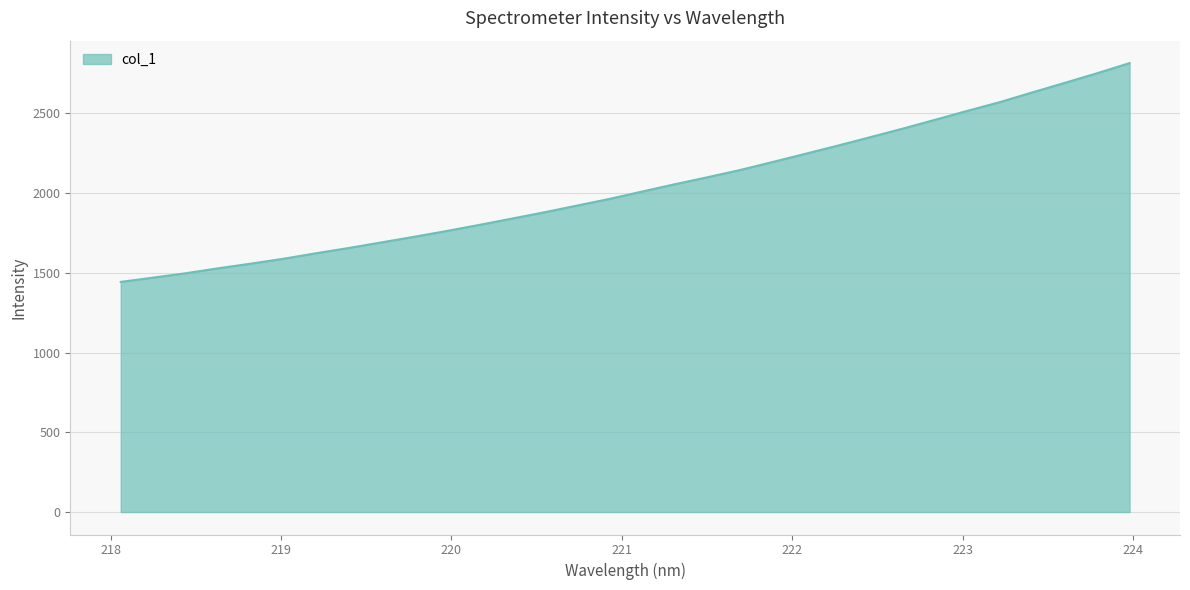

What is the difference between the maximum and minimum values?

1371.8